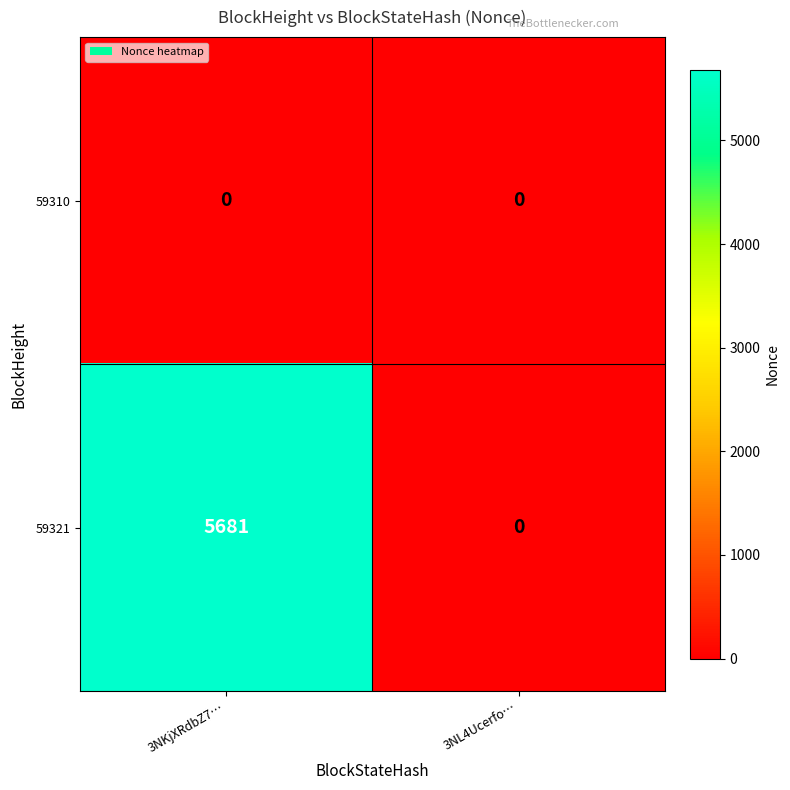

Reading left to right, what are all the values shown in this chart?

59310: 3NKjXRdbZ7…=0	3NL4Ucerfo…=0
59321: 3NKjXRdbZ7…=5681	3NL4Ucerfo…=0